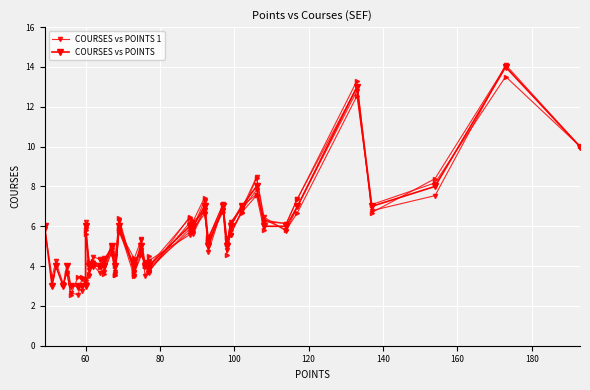

Approximately how many times larger is the value at 19 compared to 4?

0.3